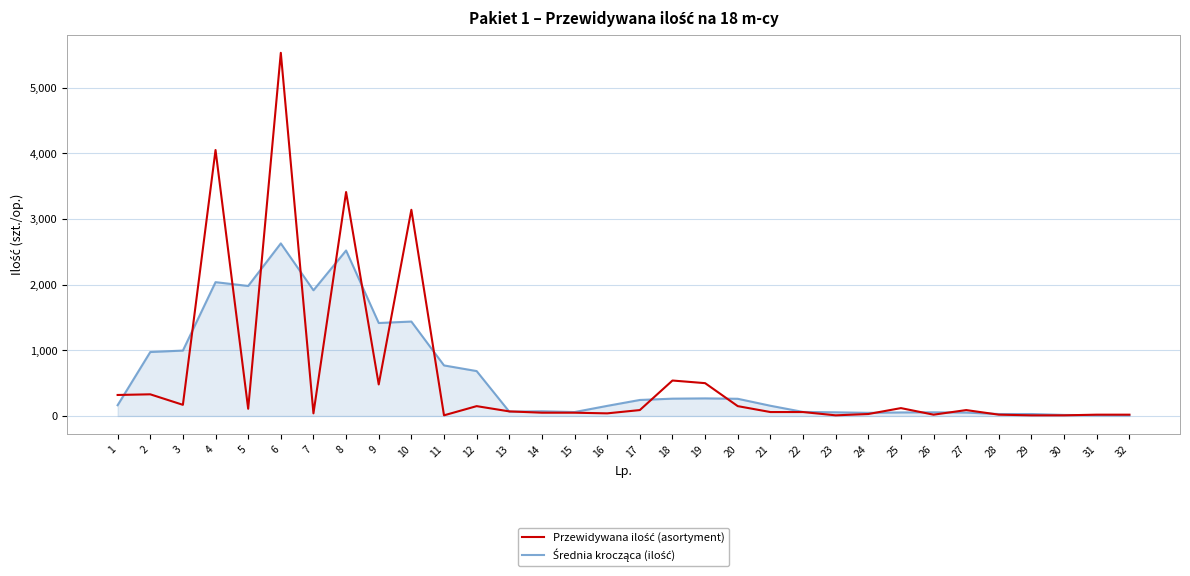

At which category is the sum across all series the highest?

6